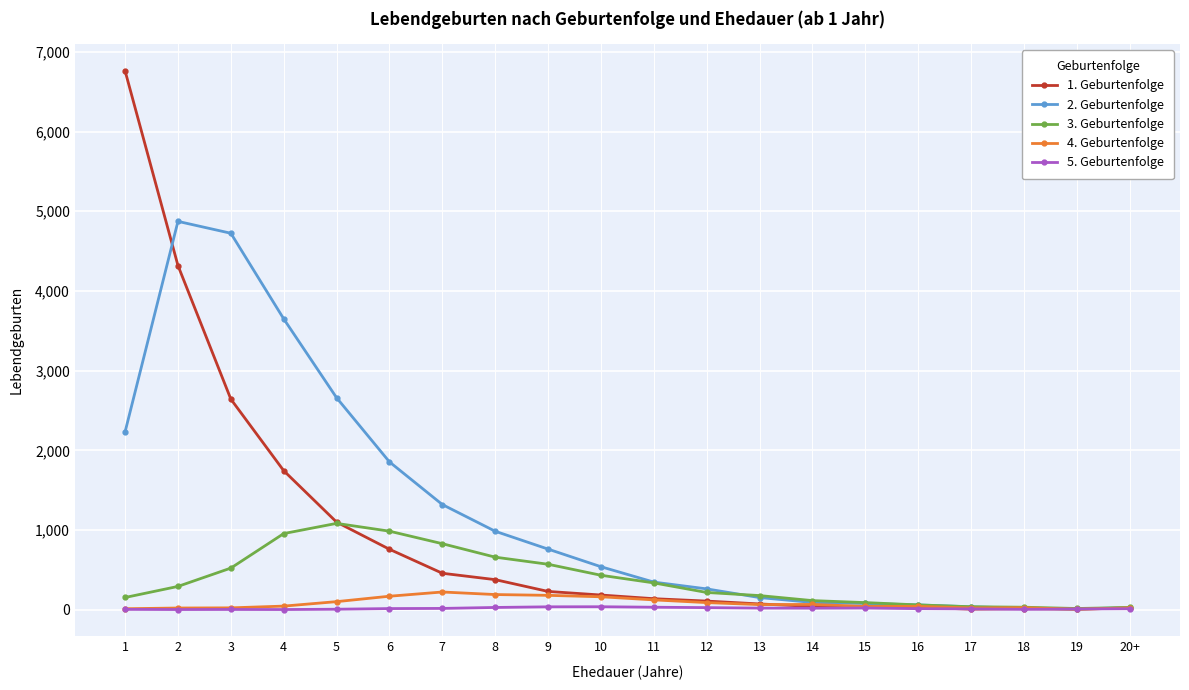

What is the greatest value displayed?

6761